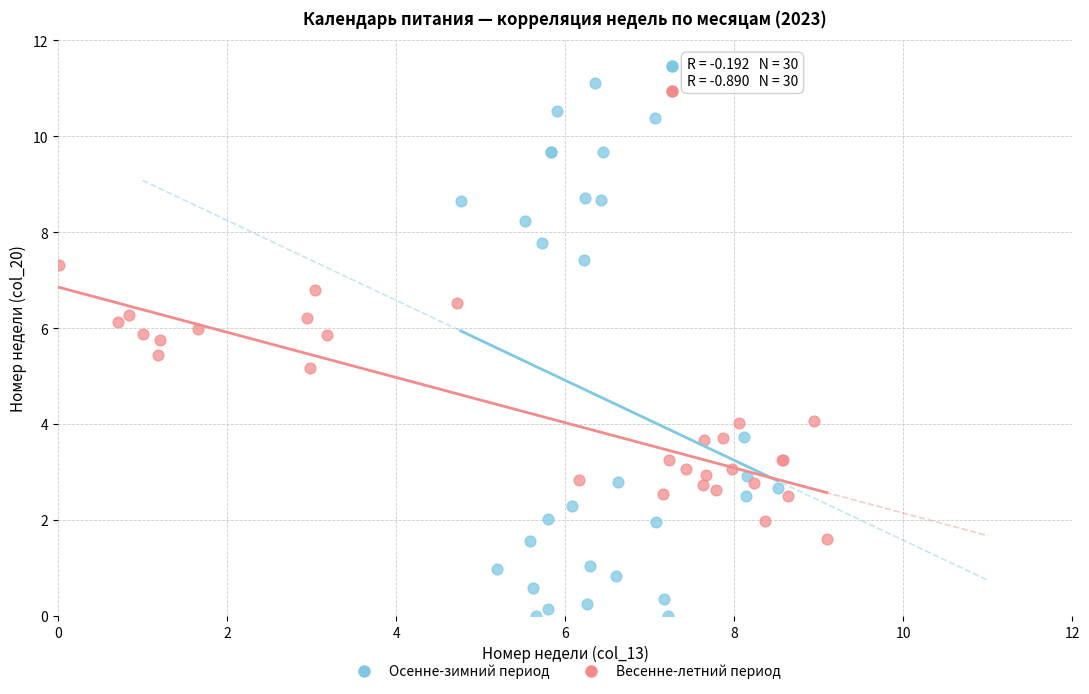

Which series reaches the minimum Y coordinate?

Осенне-зимний период